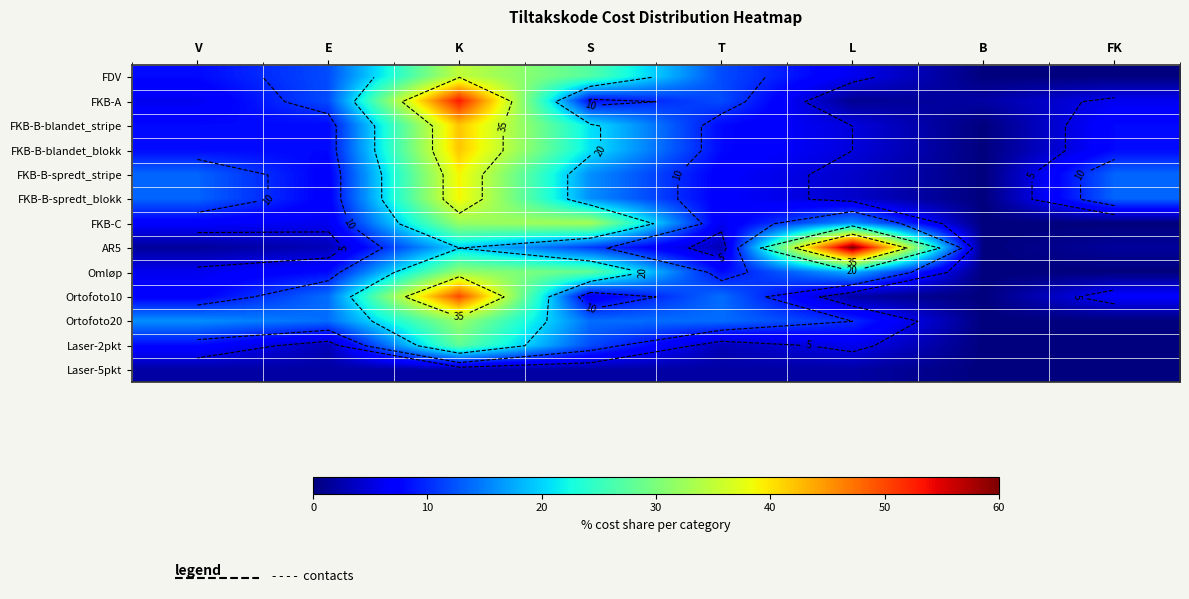

List the labels in order of Ortofoto20 value, largest first.

K, V, E, S, T, L, B, FK